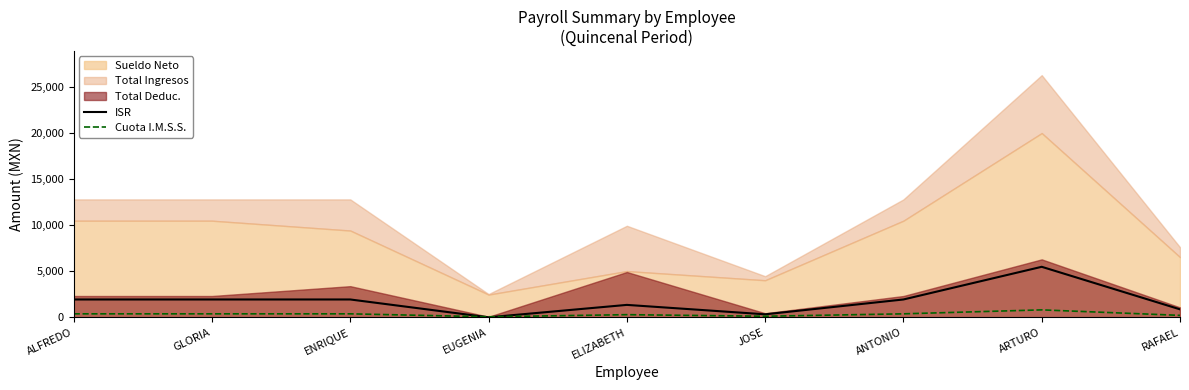

How many values in the Cuota I.M.S.S. series exceed 376?

5